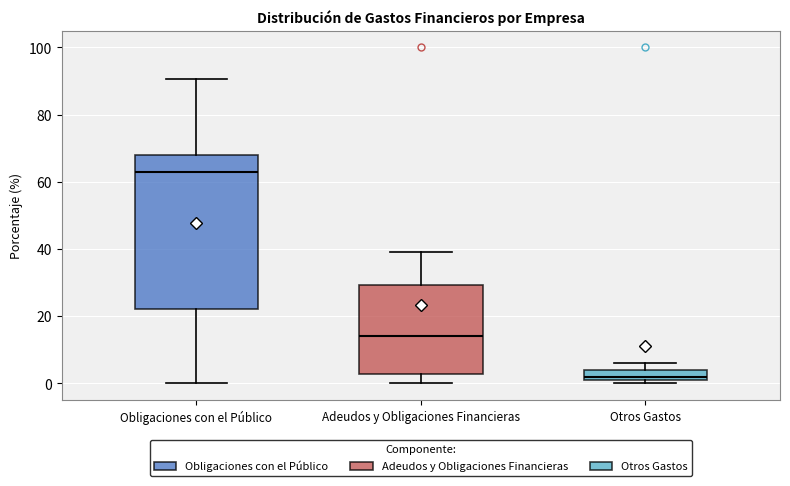

Which box has the lowest median line?

Otros Gastos